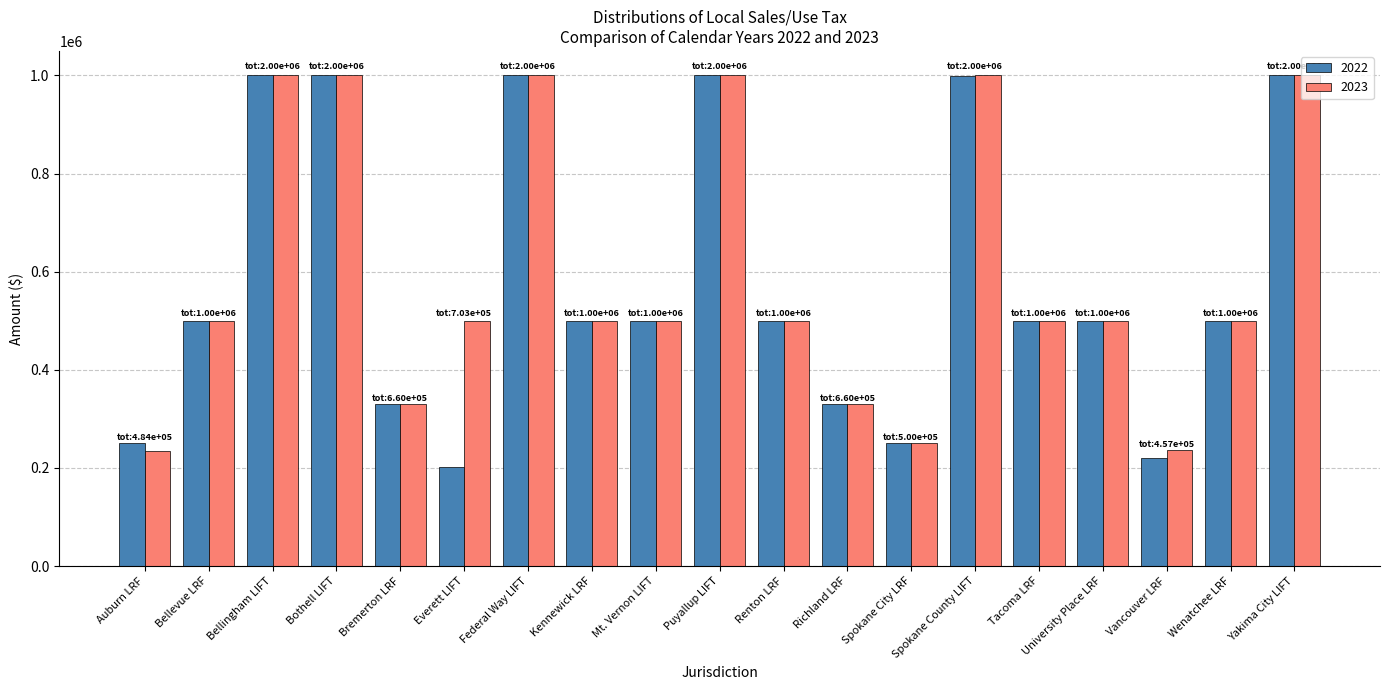

How many data points does each series have?

19